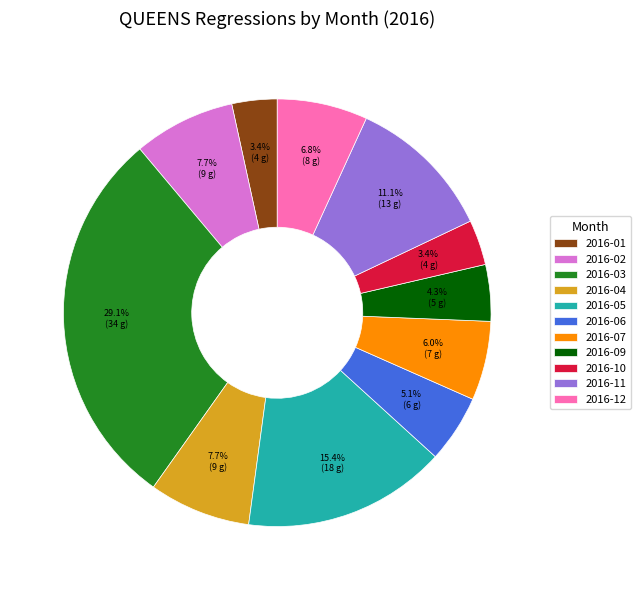

Does 2016-12 account for over 50% of the chart?

No